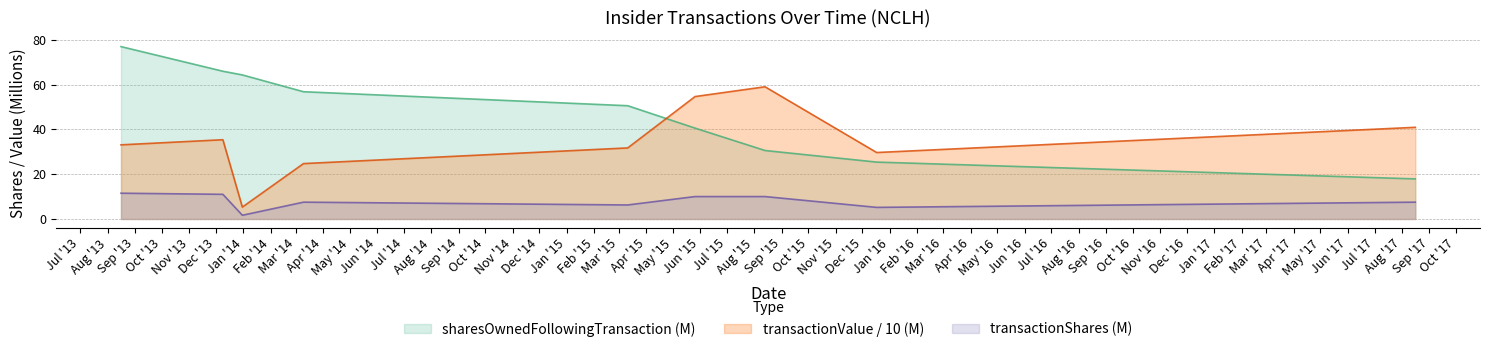

Reading left to right, extract all data points from this chart.

transactionShares: 2013-08-16=11.5	2013-12-09=11.0	2013-12-31=1.6	2014-03-10=7.5	2015-03-11=6.2	2015-05-26=10.0	2015-08-13=10.0	2015-12-17=5.2	2017-08-16=7.5
sharesOwnedFollowingTransaction: 2013-08-16=77.0	2013-12-09=66.0	2013-12-31=64.3	2014-03-10=56.8	2015-03-11=50.6	2015-05-26=40.6	2015-08-13=30.6	2015-12-17=25.4	2017-08-16=17.9
transactionValue: 2013-08-16=33.1	2013-12-09=35.4	2013-12-31=5.3	2014-03-10=24.7	2015-03-11=31.7	2015-05-26=54.7	2015-08-13=59.0	2015-12-17=29.7	2017-08-16=40.9